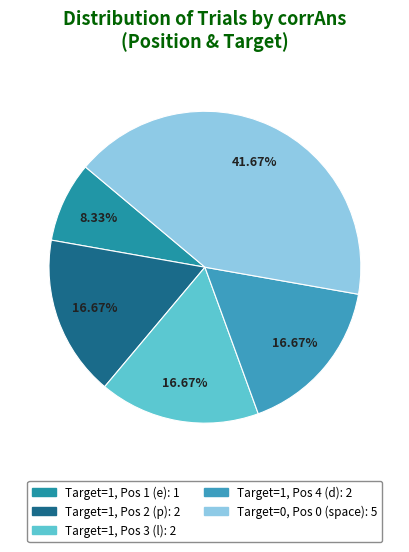

To the nearest percent, what is the average slice percentage?

20%